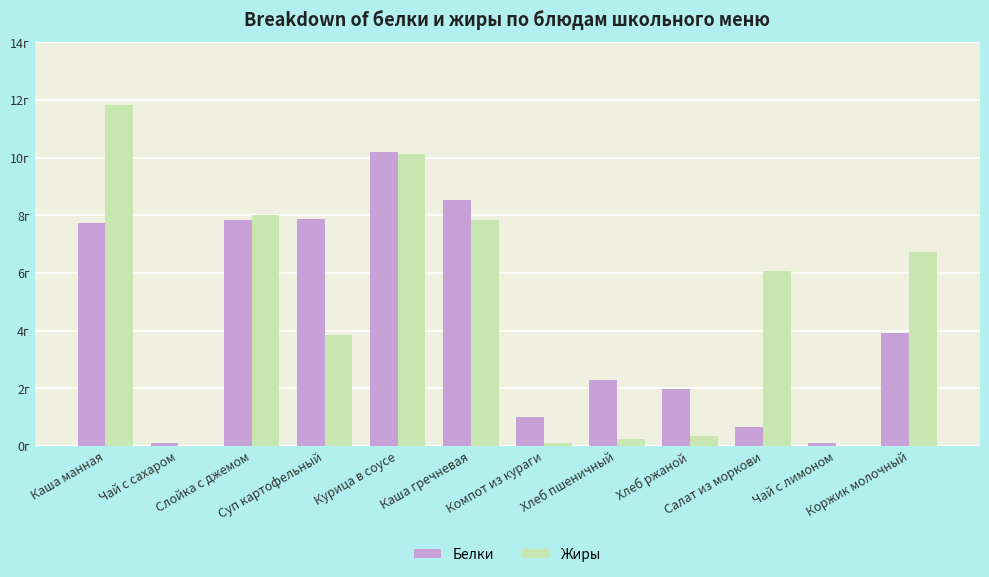

What are all the series names shown in the legend?

Белки, Жиры